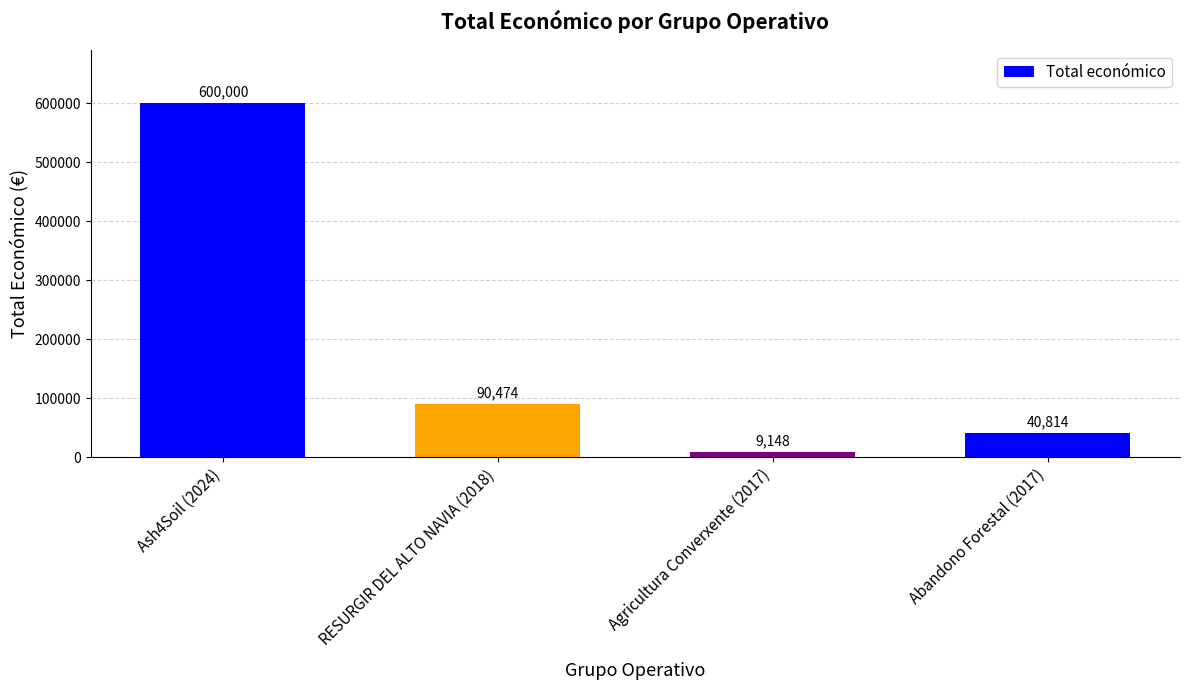

Rank the categories by value from highest to lowest.

Ash4Soil (2024), RESURGIR DEL ALTO NAVIA (2018), Abandono Forestal (2017), Agricultura Converxente (2017)